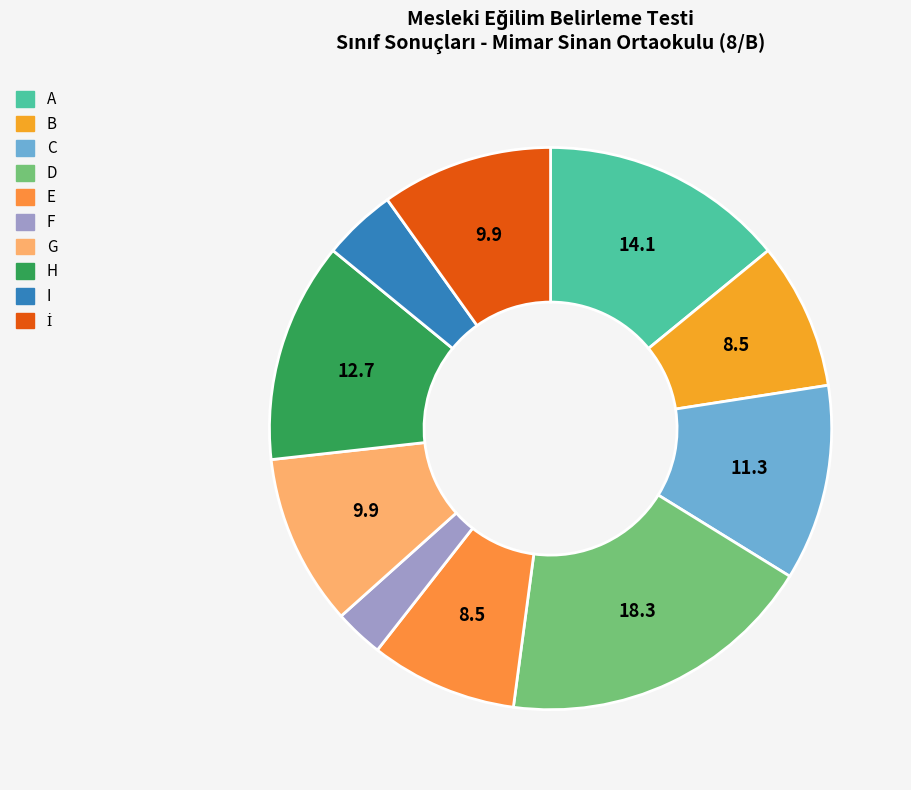

Which slice is the smallest?

F Sütununu işaretleyen